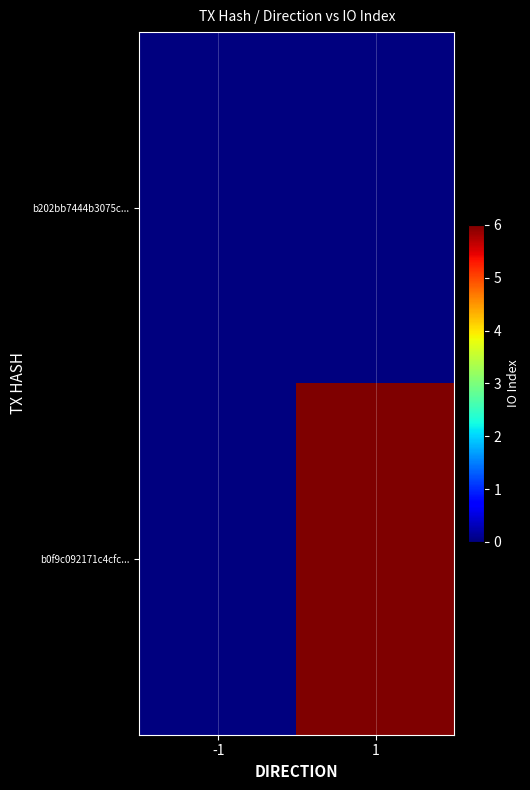

At which category is the sum across all series the highest?

1